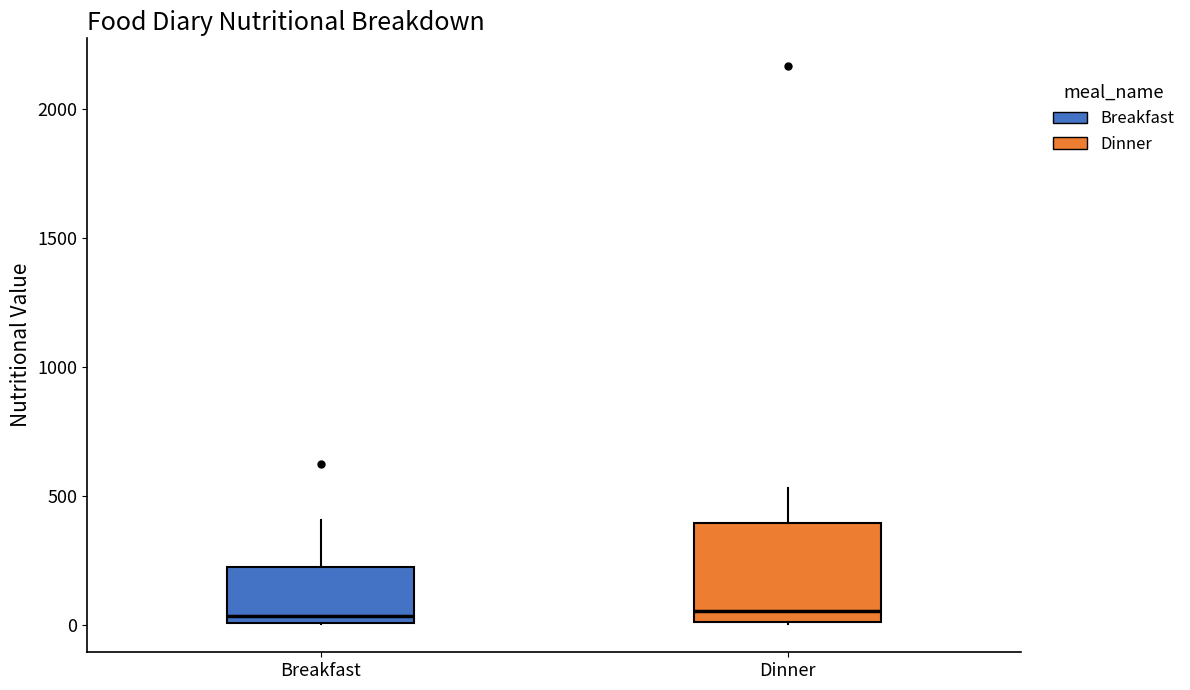

Where does the upper whisker of the box for Dinner end on the y-axis? The values are not printed on the chart, so give them approximately, as read against the axis.

550